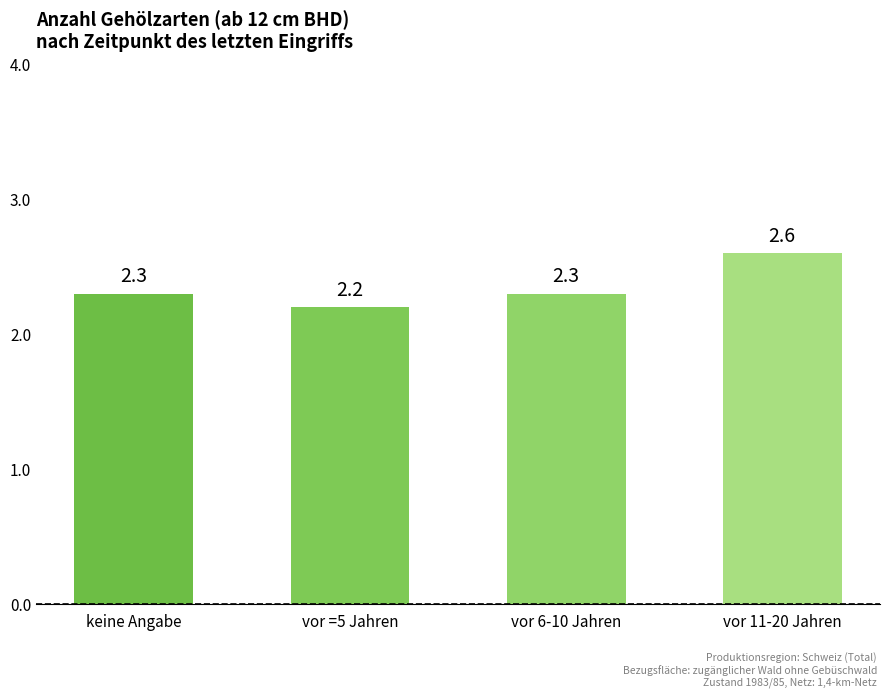

Reading right to left, what are all the values shown in this chart?

2.6	2.3	2.2	2.3